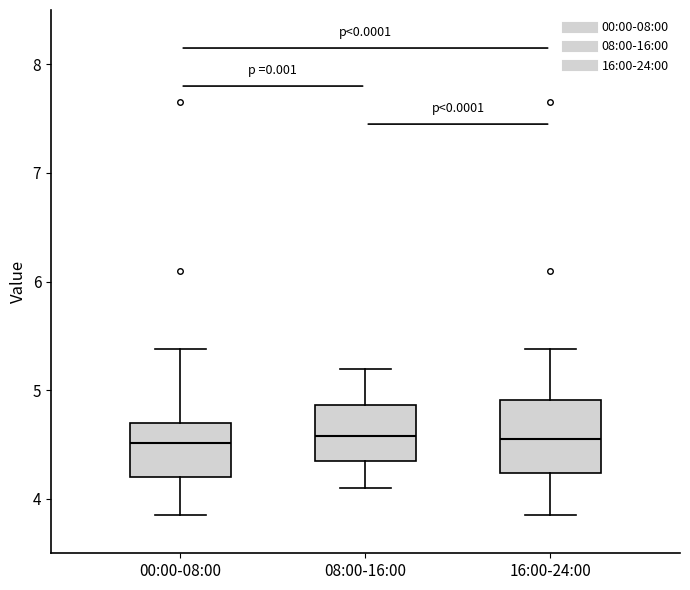

Reading left to right, read every box against the y-axis: the position of its median line, the range the box covers, and the ends of its whiskers. The values are not printed on the chart, so give them approximately, as read against the axis.

00:00-08:00: median 4.5, box 4.2 to 4.7, whiskers 3.9 to 5.4
08:00-16:00: median 4.6, box 4.4 to 4.9, whiskers 4.1 to 5.2
16:00-24:00: median 4.6, box 4.2 to 4.9, whiskers 3.9 to 5.4